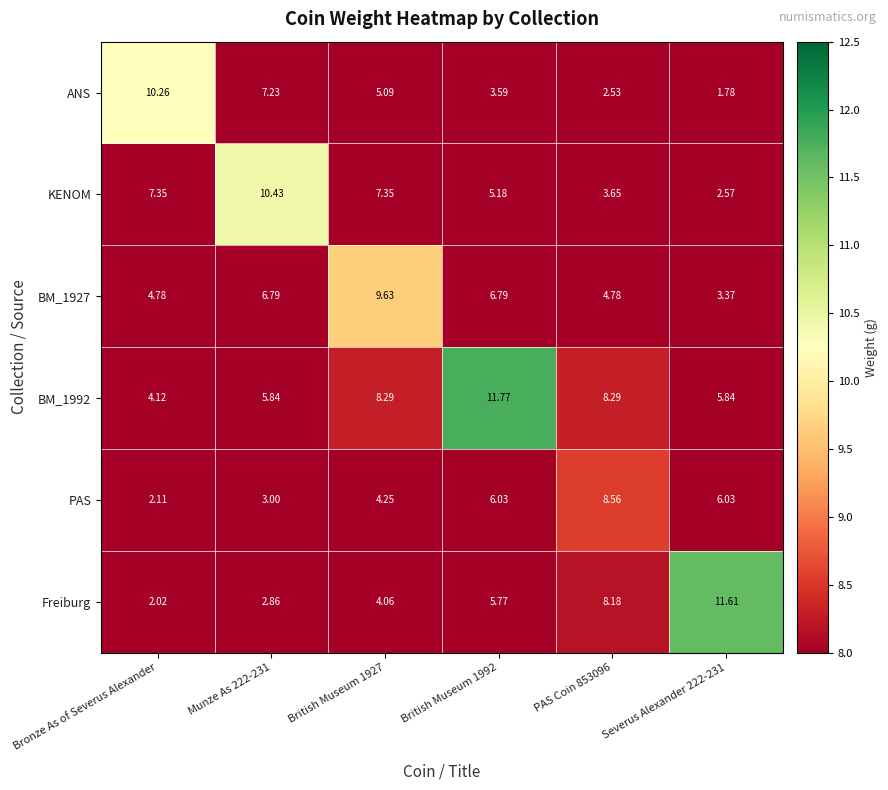

Which series changed the most between Bronze As of Severus Alexander and Munze As 222-231?

KENOM